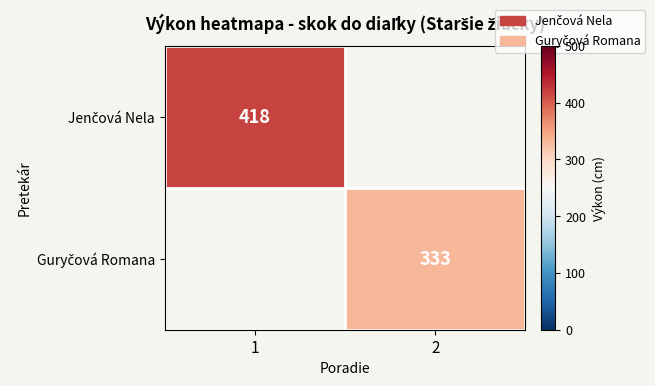

Which has a higher value, 2 or 1?

1